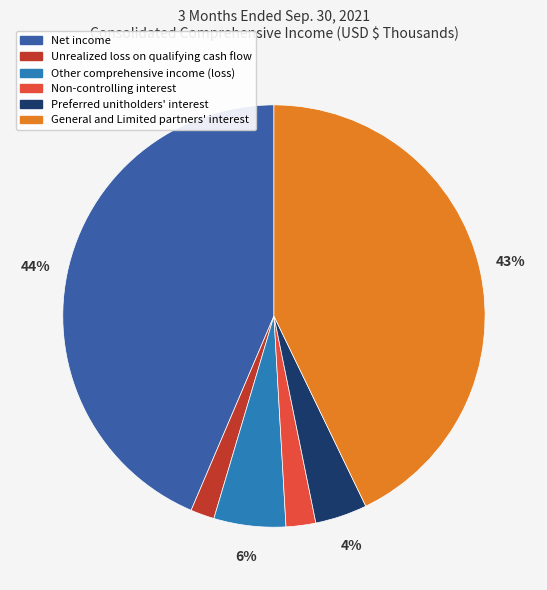

How many segments does this pie chart have?

6